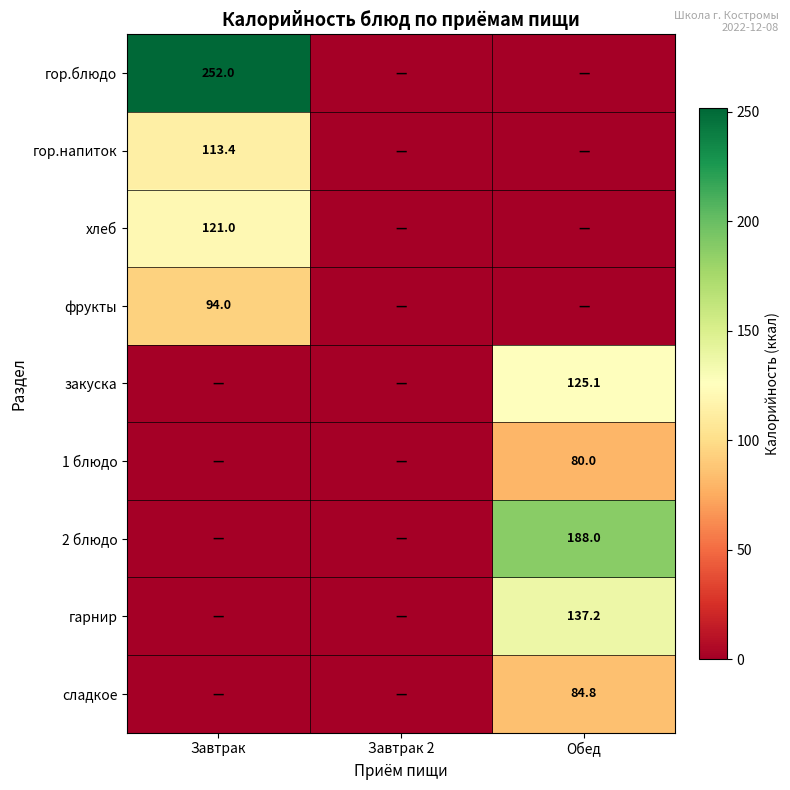

True or false: гарнир has a value of 137.2 at Обед.

True